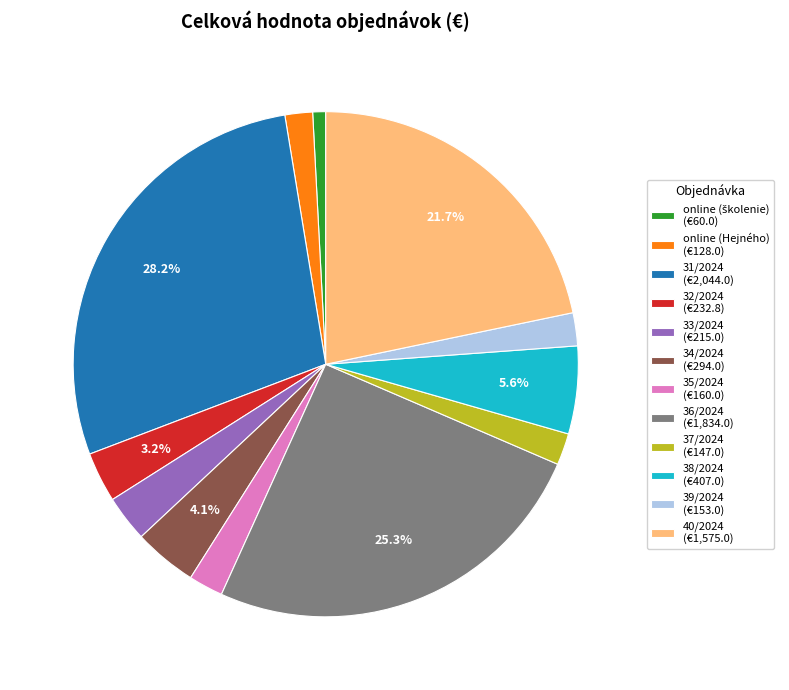

Between 36/2024 (€1,834.0) and 32/2024 (€232.8), which is larger?

36/2024 (€1,834.0)